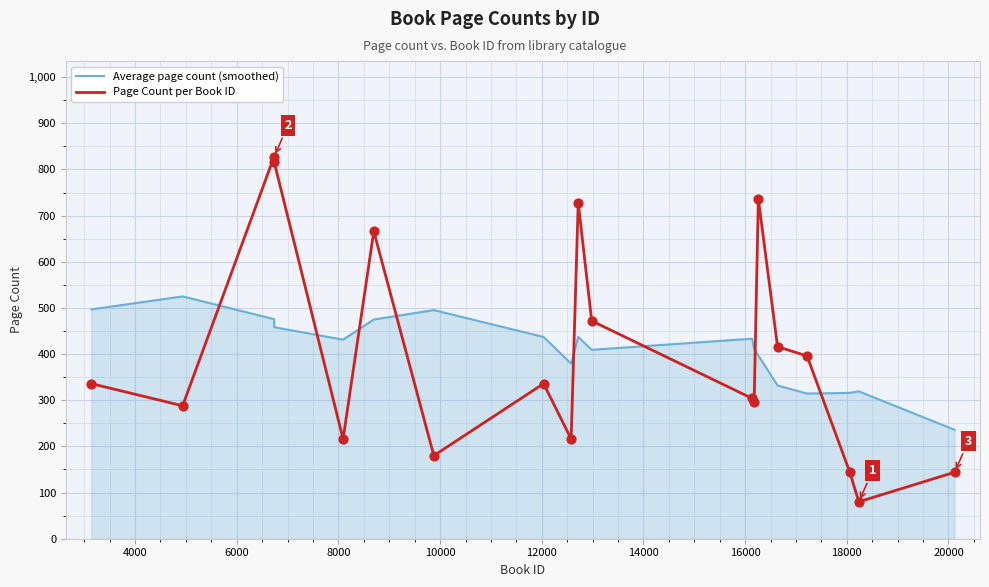

Which series has the largest range (max minus min)?

Page Count per Book ID